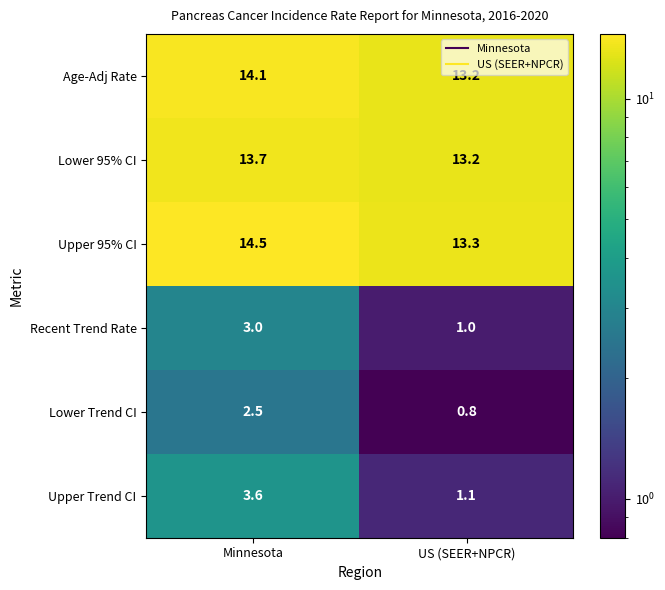

What is the highest value of the Upper 95% CI series?

14.5